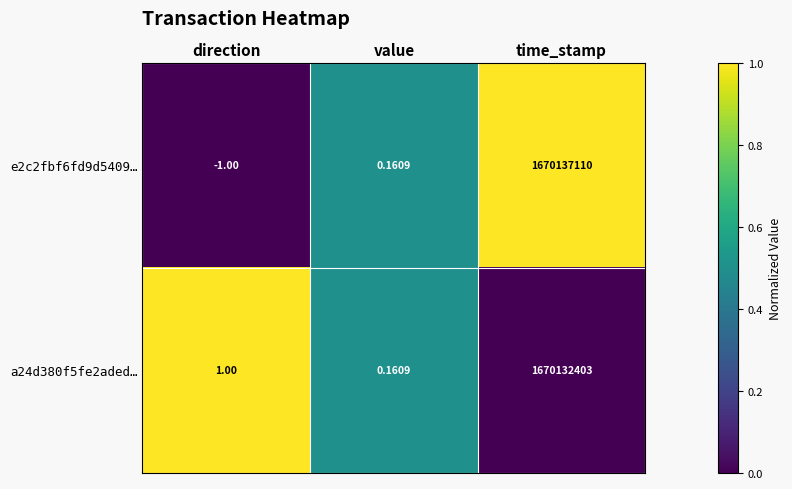

Is the value of e2c2fbf6fd9d5409… at value greater than the value of a24d380f5fe2aded… at time_stamp?

No